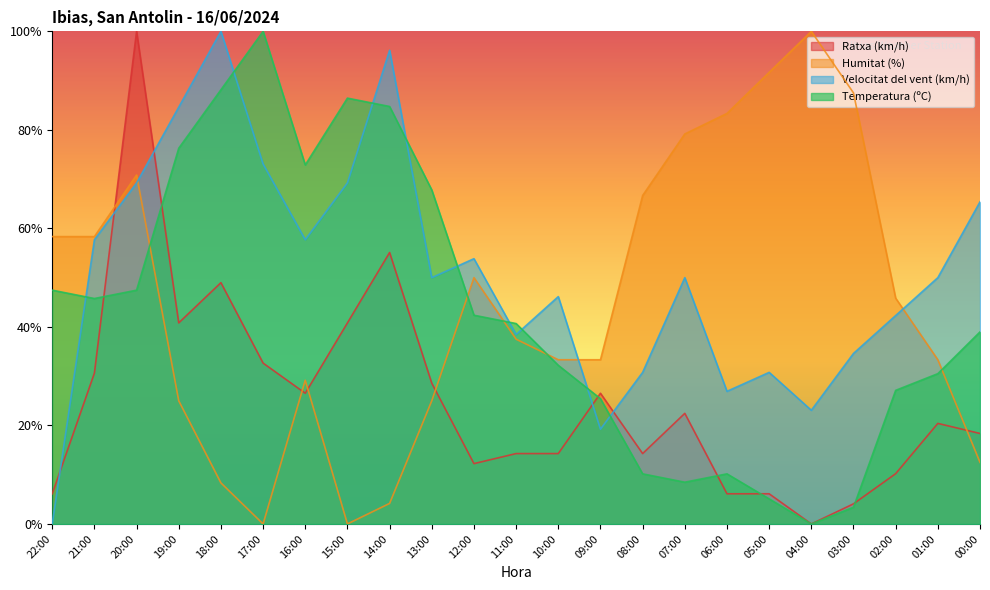

Rank the series by their maximum value, from highest to lowest.

Temperatura (ºC), Humitat (%), Velocitat del vent (km/h), Ratxa (km/h)